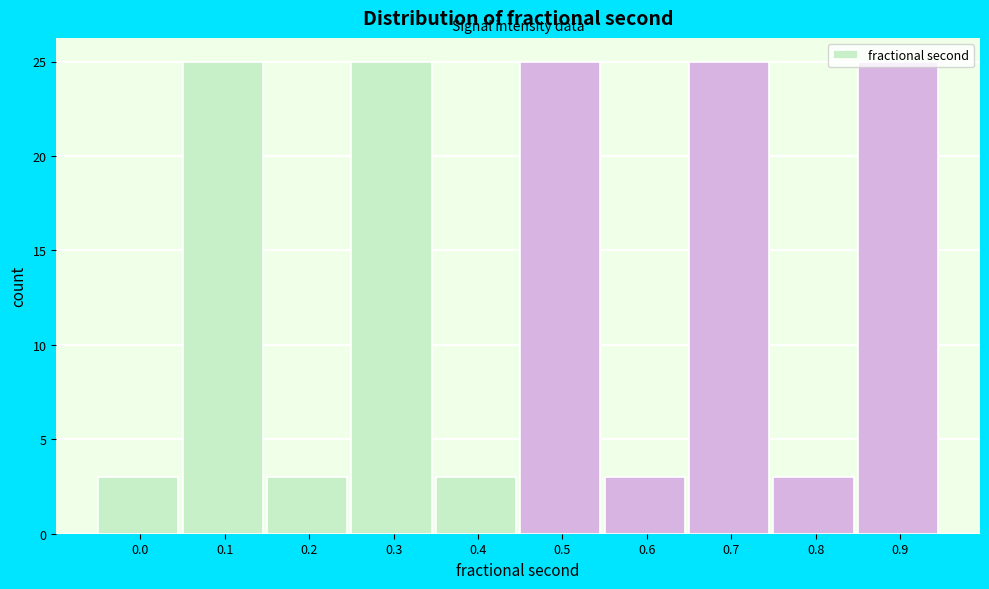

What is the value of the 8th bar from the left?

25